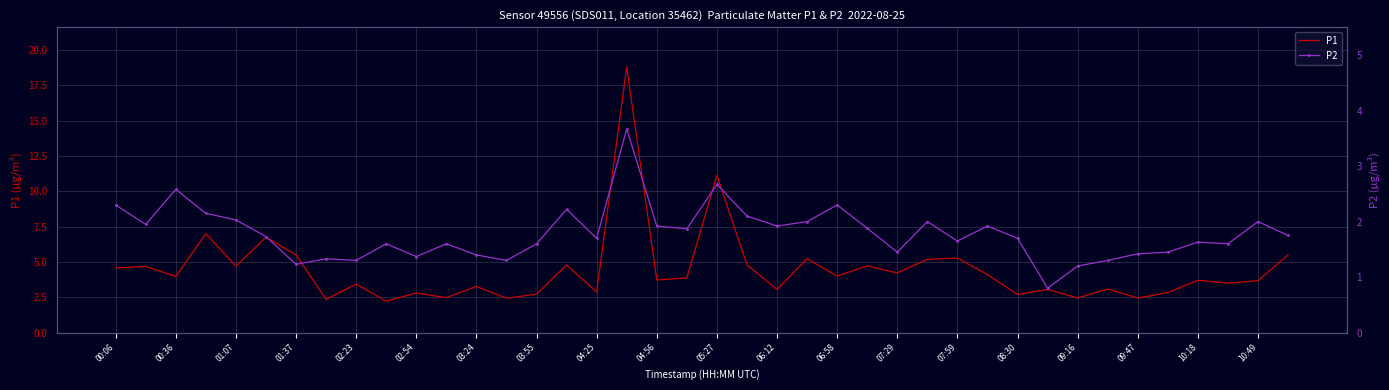

The value of P1 at 06:12 is 4.5. True or false?

False